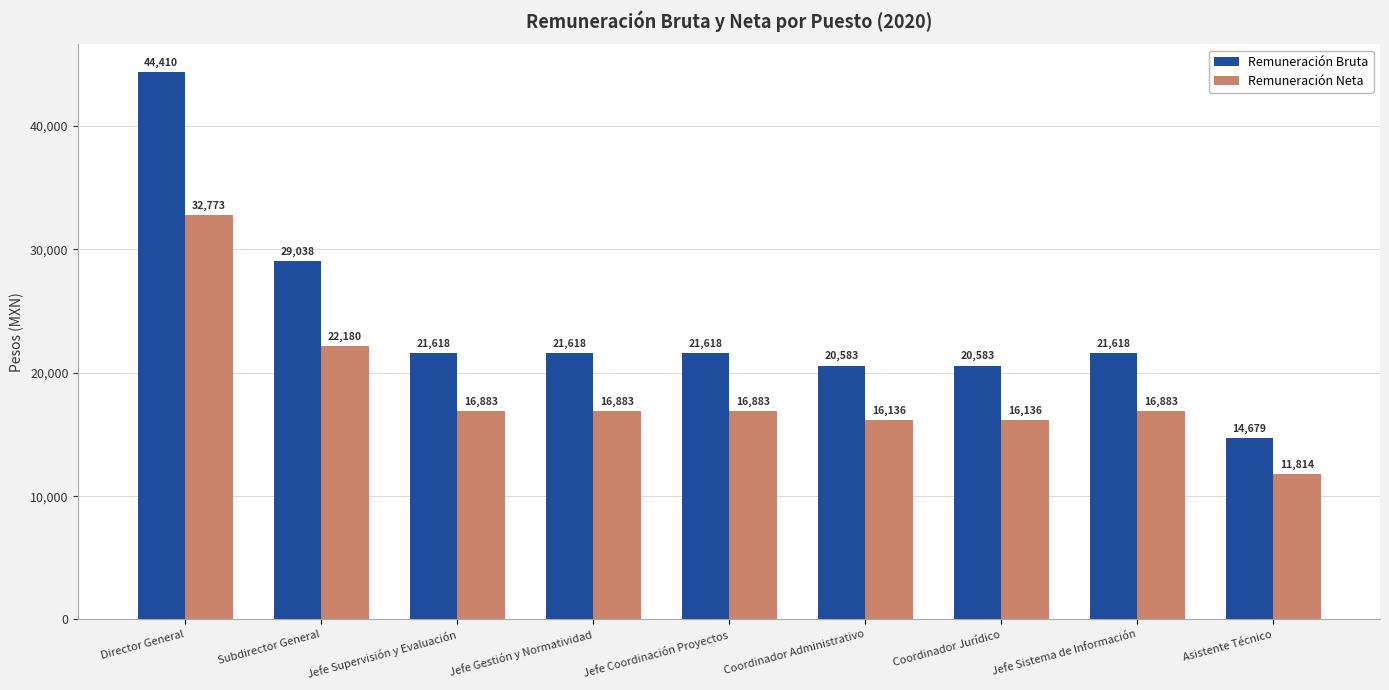

At which label does Remuneración Bruta first exceed 21618?

Director General